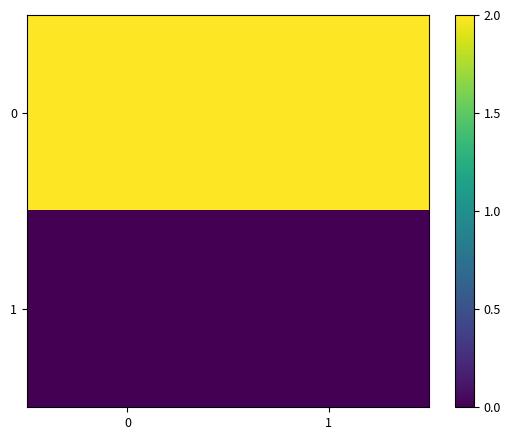

How many series are shown in this chart?

2